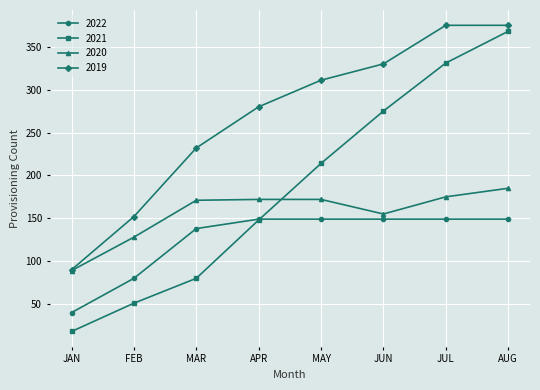

What is the maximum value shown in the chart?

375